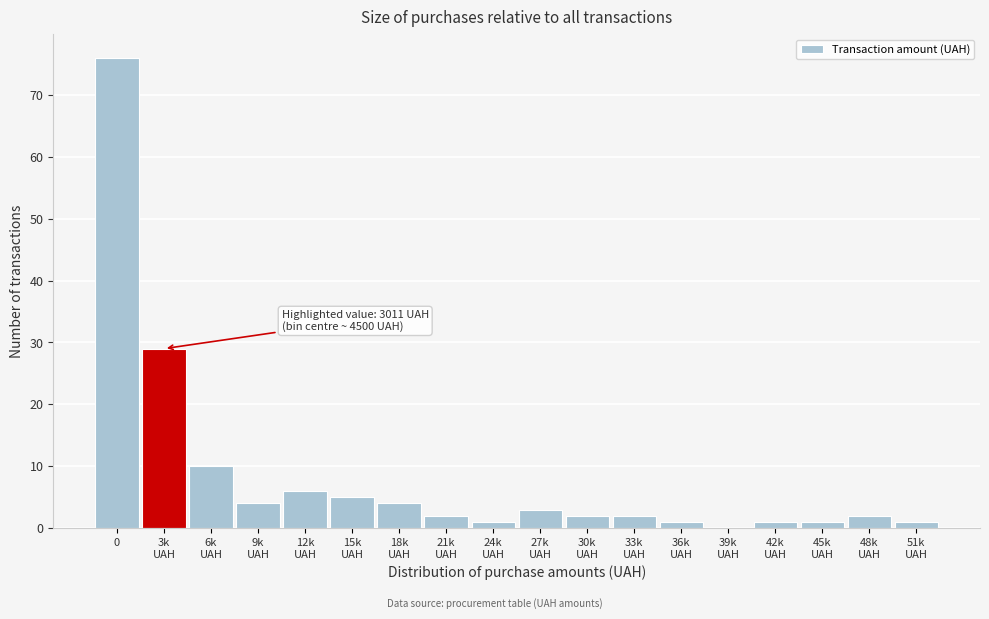

What is the maximum value shown in the chart?

76